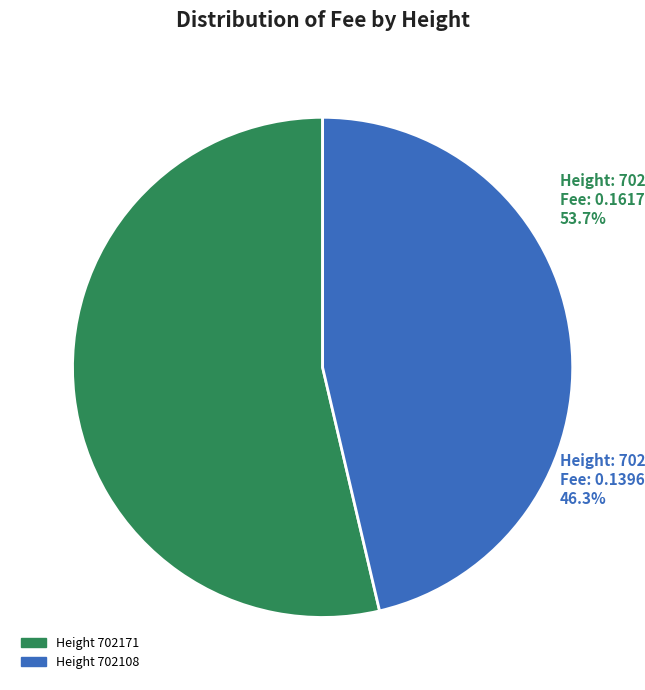

What is the largest slice in the pie chart?

Height 702171